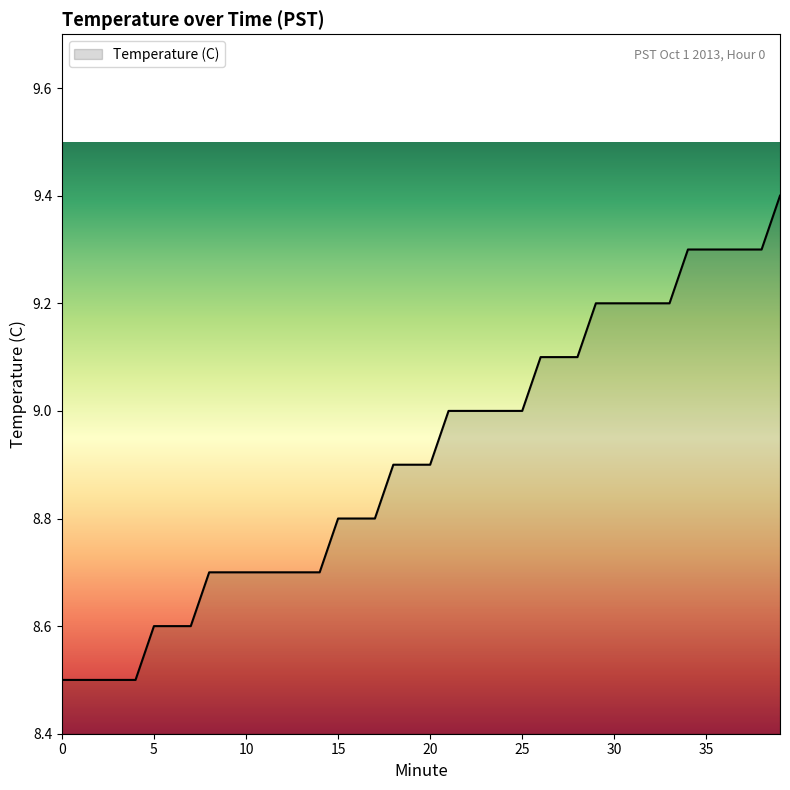

What is the difference between the maximum and minimum values?

0.9